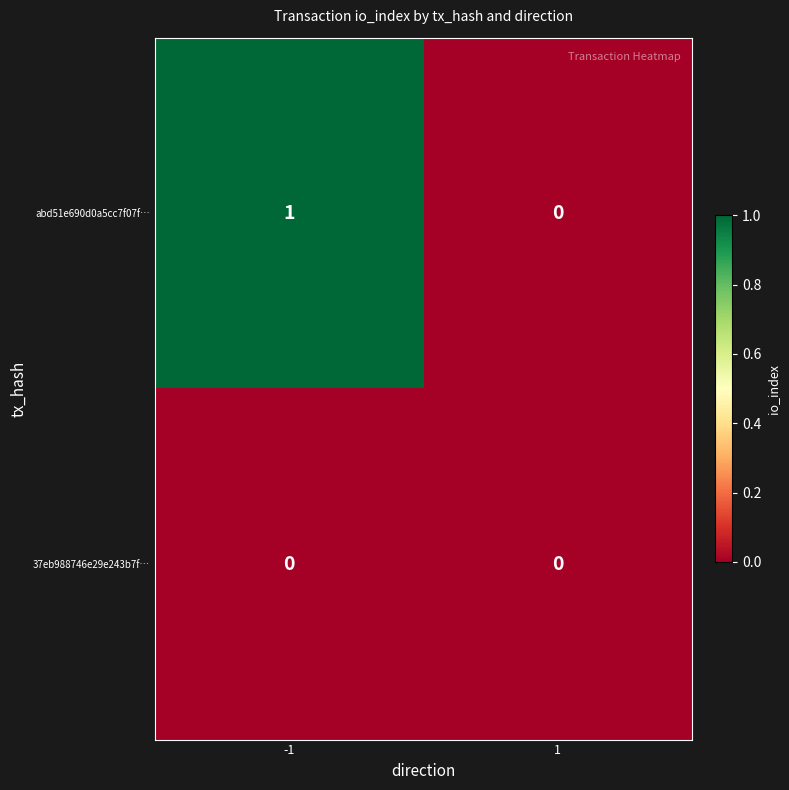

The abd51e690d0a5cc7f07f… series shows 0 at 1. True or false?

True